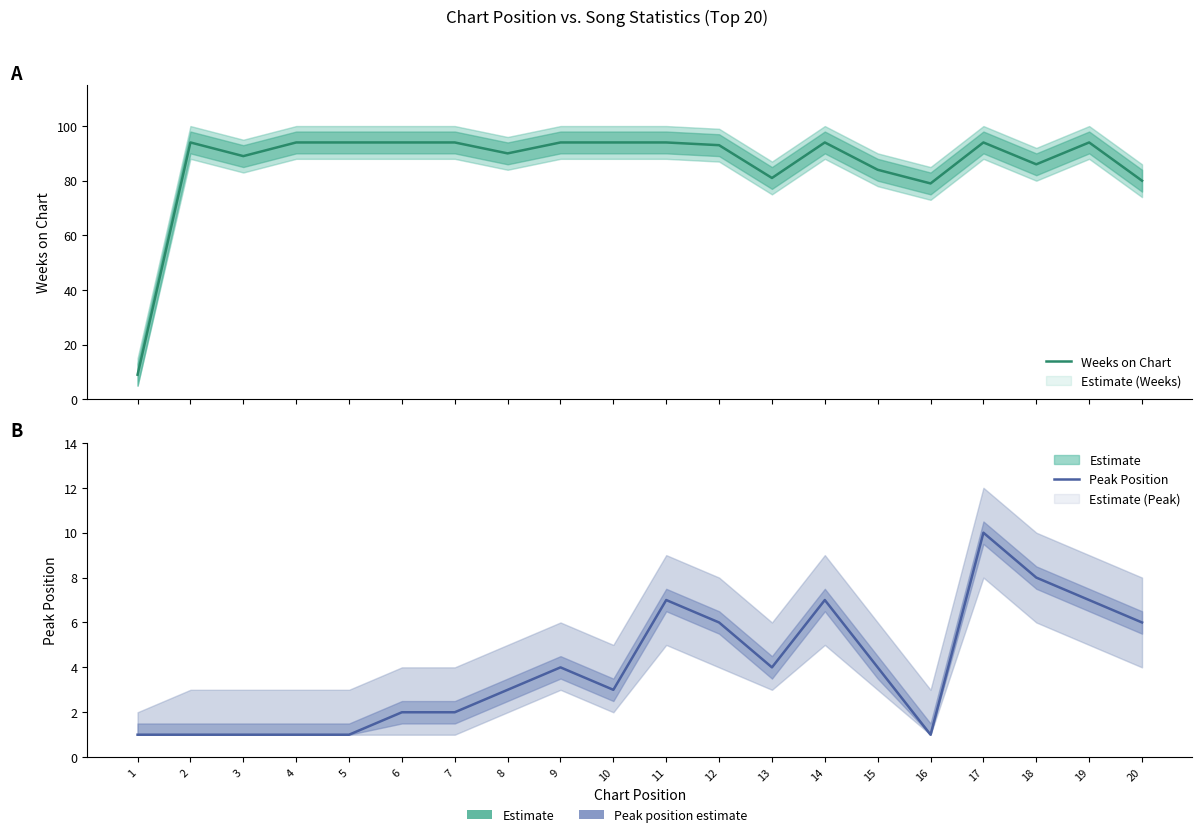

How many interior local valleys does the Weeks on Chart series have?

5